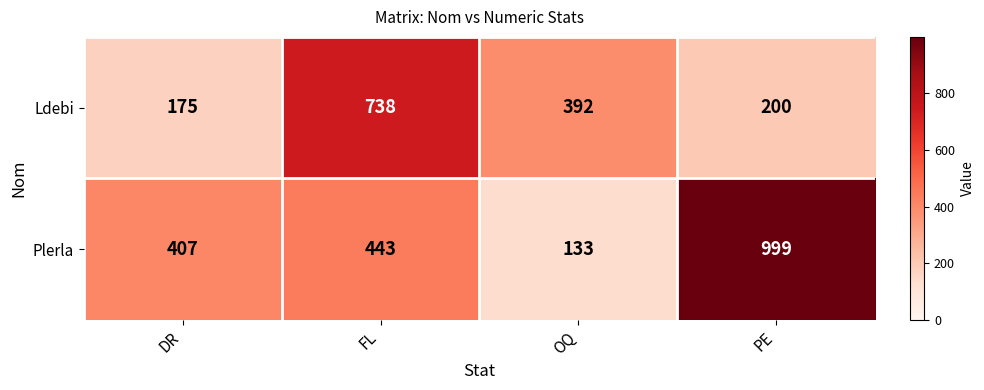

At which category does the chart reach its peak across all series?

PE